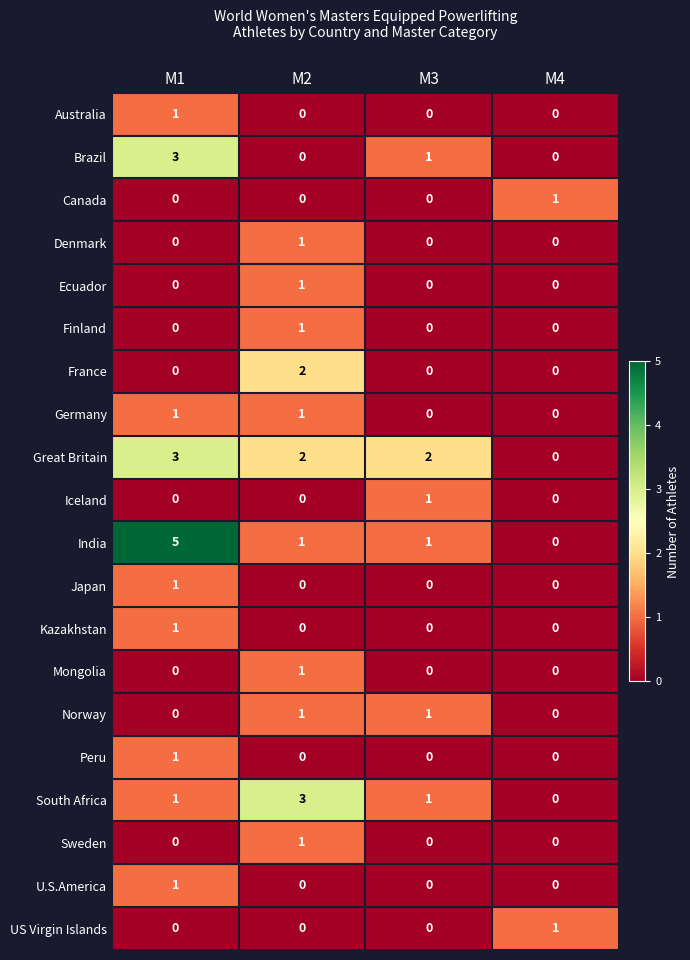

How many series are shown in this chart?

20